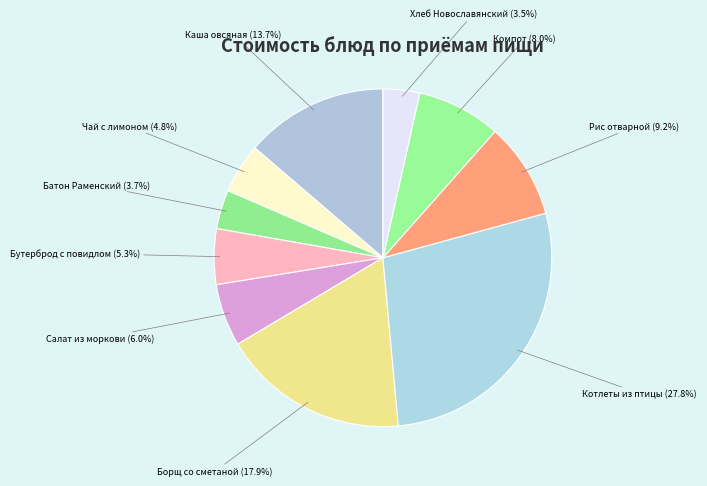

How many slices are in this pie chart?

10